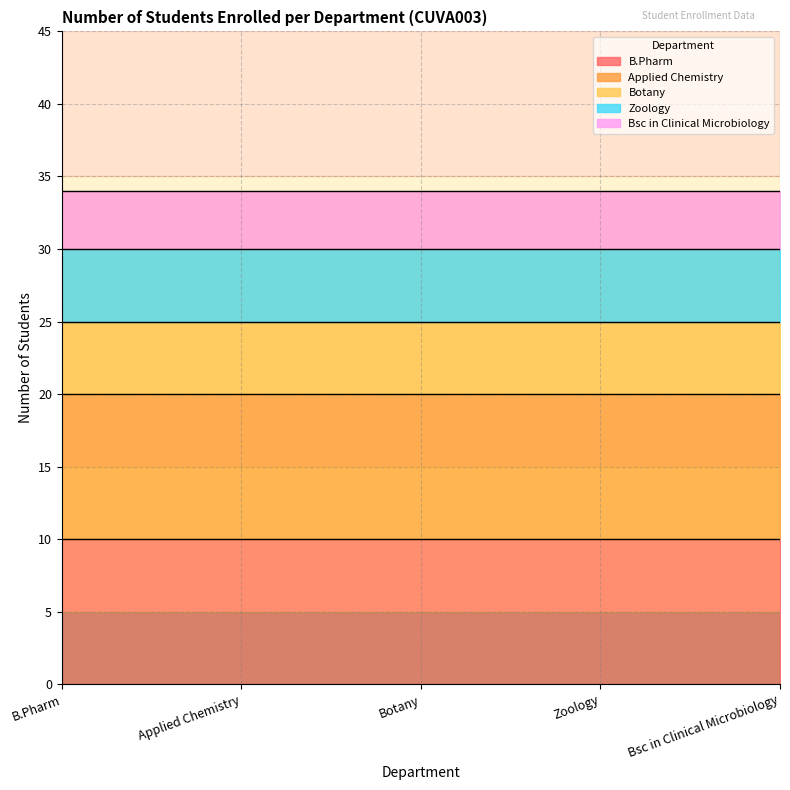

Does the chart have visible grid lines?

Yes